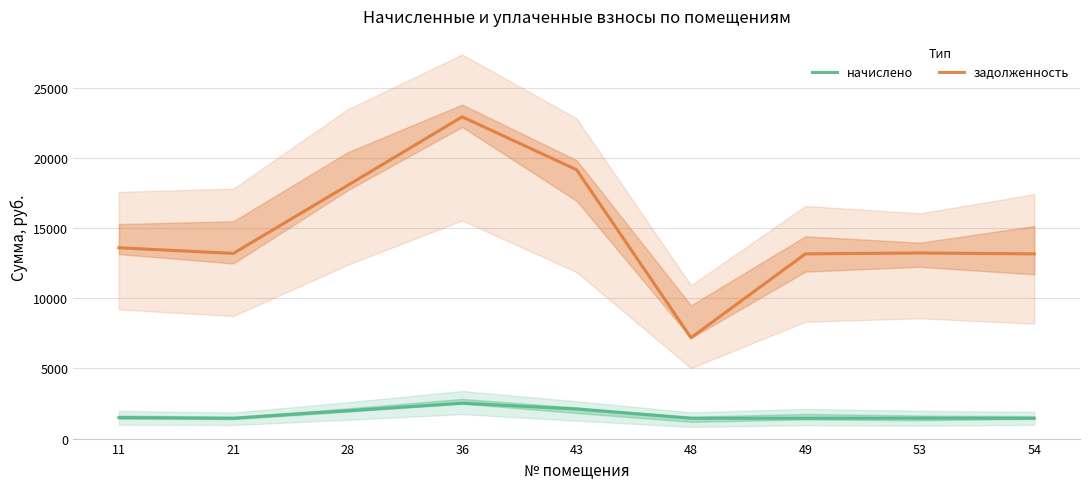

What is the total value across all series at 48?

8642.8